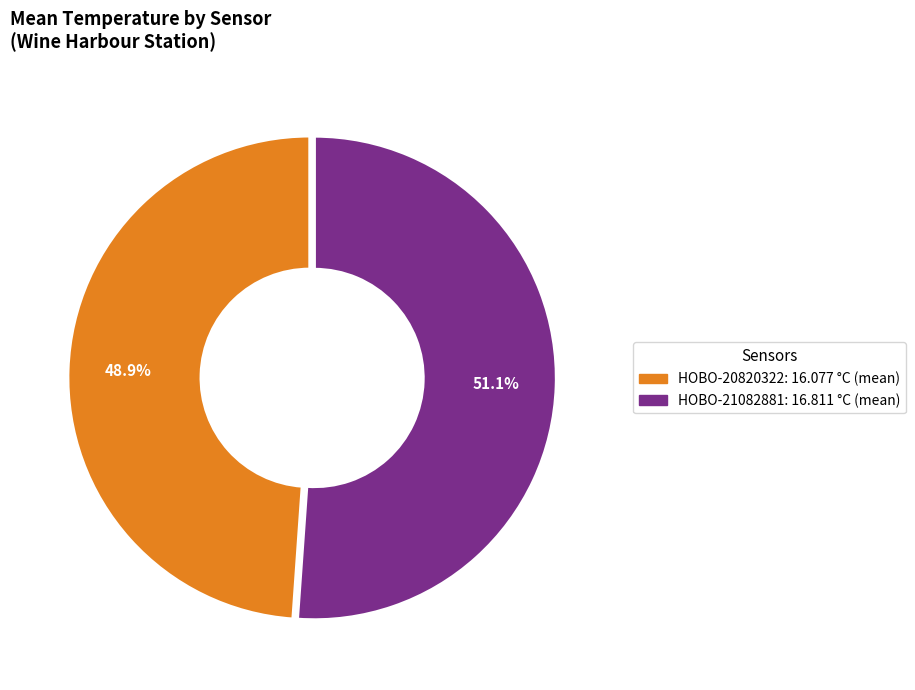

How many segments does this pie chart have?

2